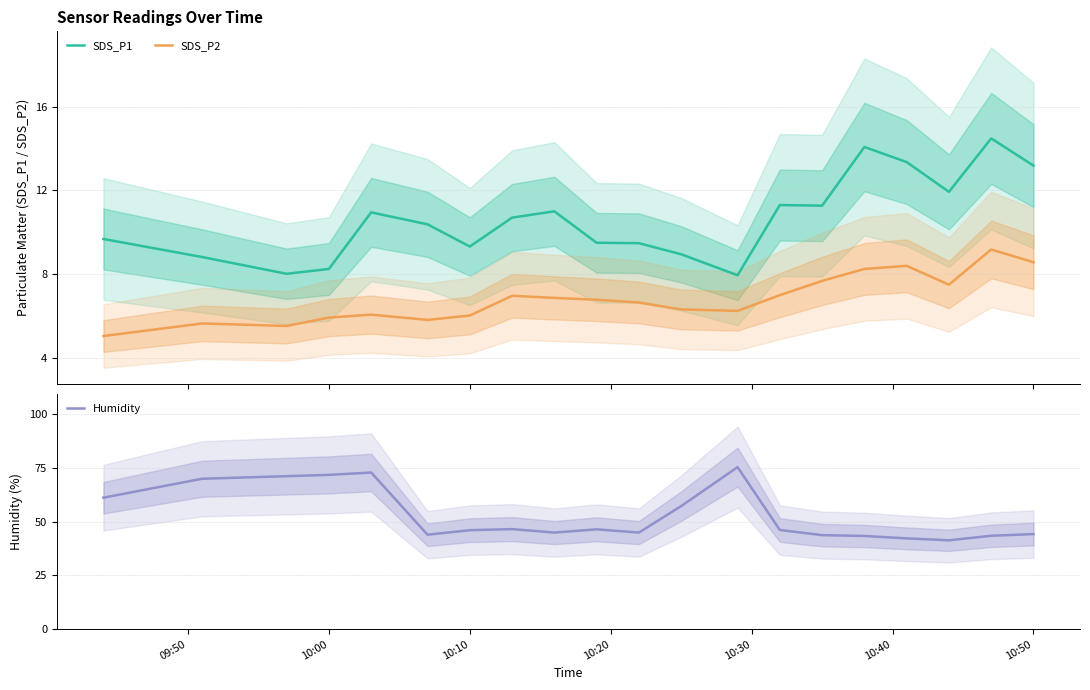

Reading left to right, extract all data points from this chart.

SDS_P1: 9.7	8.8	8.0	8.2	10.9	10.4	9.3	10.7	11.0	9.5	9.5	8.9	8.0	11.3	11.3	14.1	13.3	11.9	14.5	13.2
SDS_P2: 5.0	5.7	5.5	5.9	6.1	5.8	6.0	7.0	6.9	6.8	6.7	6.3	6.2	7.0	7.7	8.2	8.4	7.5	9.2	8.6
Humidity: 61.1	69.9	71.1	71.7	72.8	43.9	46.0	46.5	44.9	46.4	44.9	57.2	75.3	46.1	43.7	43.3	42.2	41.3	43.4	44.2